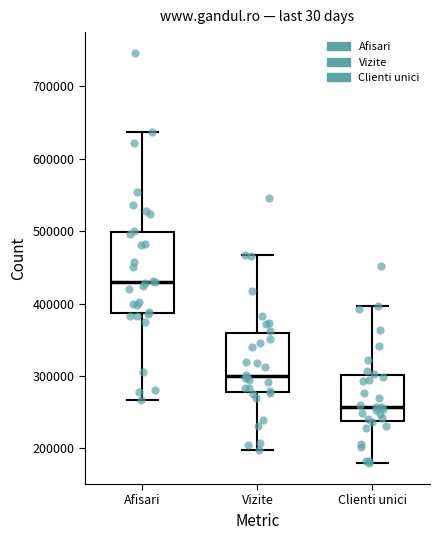

Reading left to right, transcribe this box plot: for each box, give where its median line is, the range the box spans, and where its two whiskers end, as read against the y-axis. The values are not printed on the chart, so give them approximately, as read against the axis.

Afisari: median 430000, box 390000 to 500000, whiskers 270000 to 640000
Vizite: median 300000, box 280000 to 360000, whiskers 200000 to 470000
Clienti unici: median 260000, box 240000 to 300000, whiskers 180000 to 400000